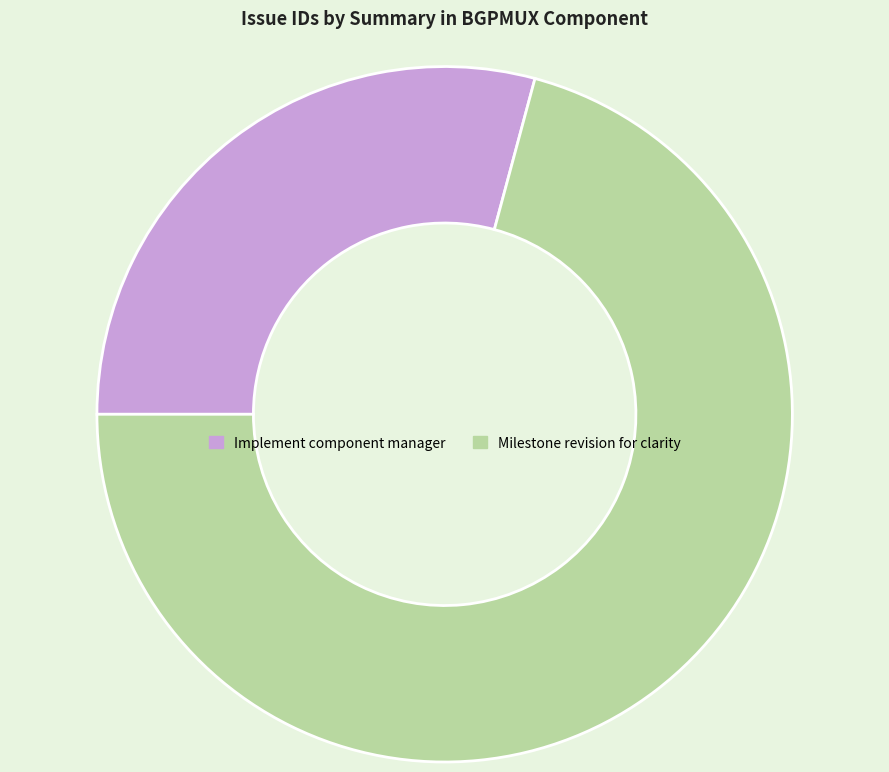

How many slices are in this pie chart?

2